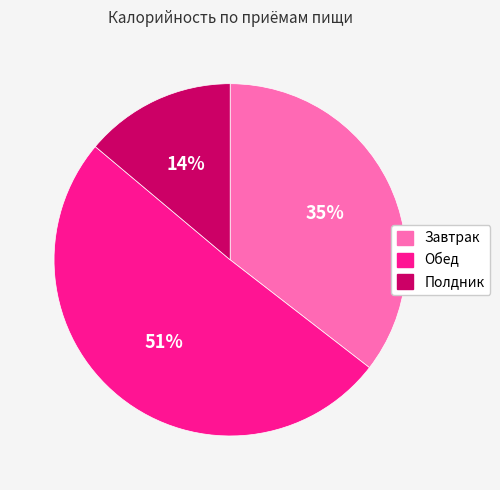

Is there any slice that represents more than half of the pie?

Yes